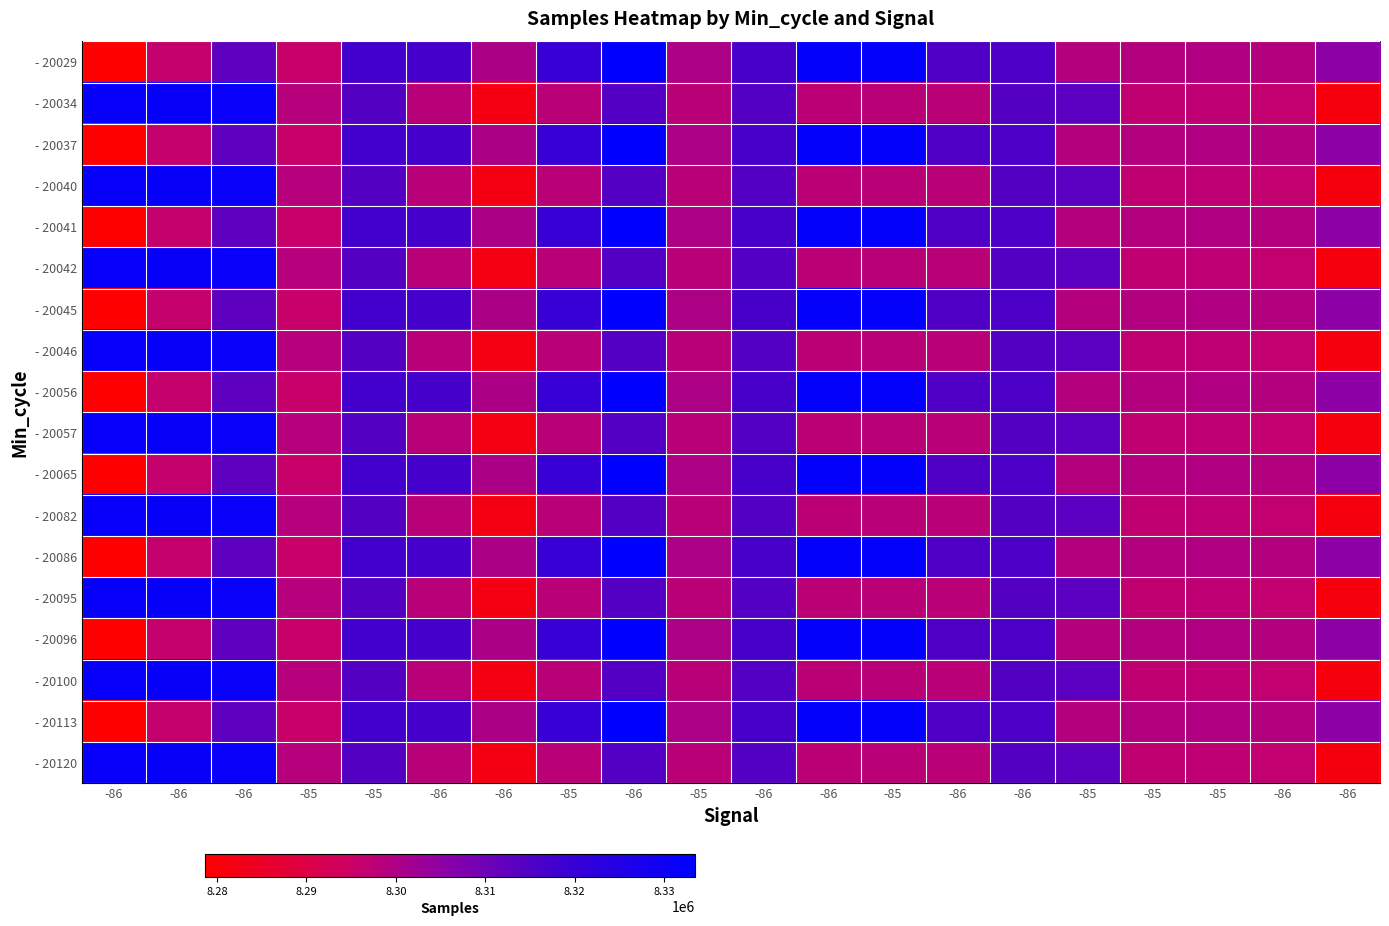

What is the maximum value shown in the chart?

8333471